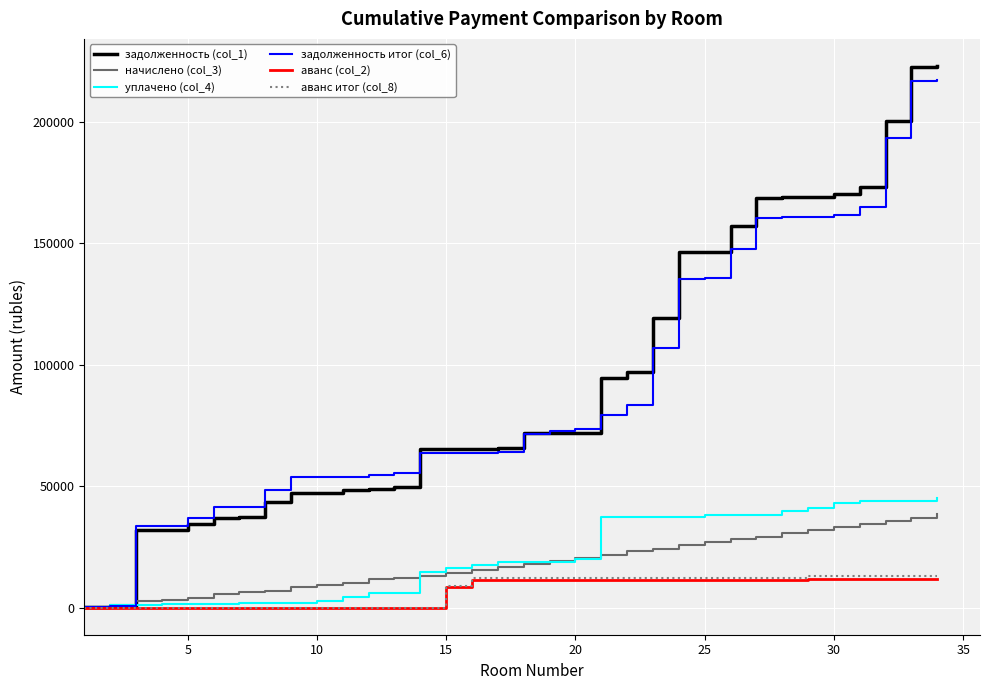

Which series has the widest spread of values?

задолженность (col_1)